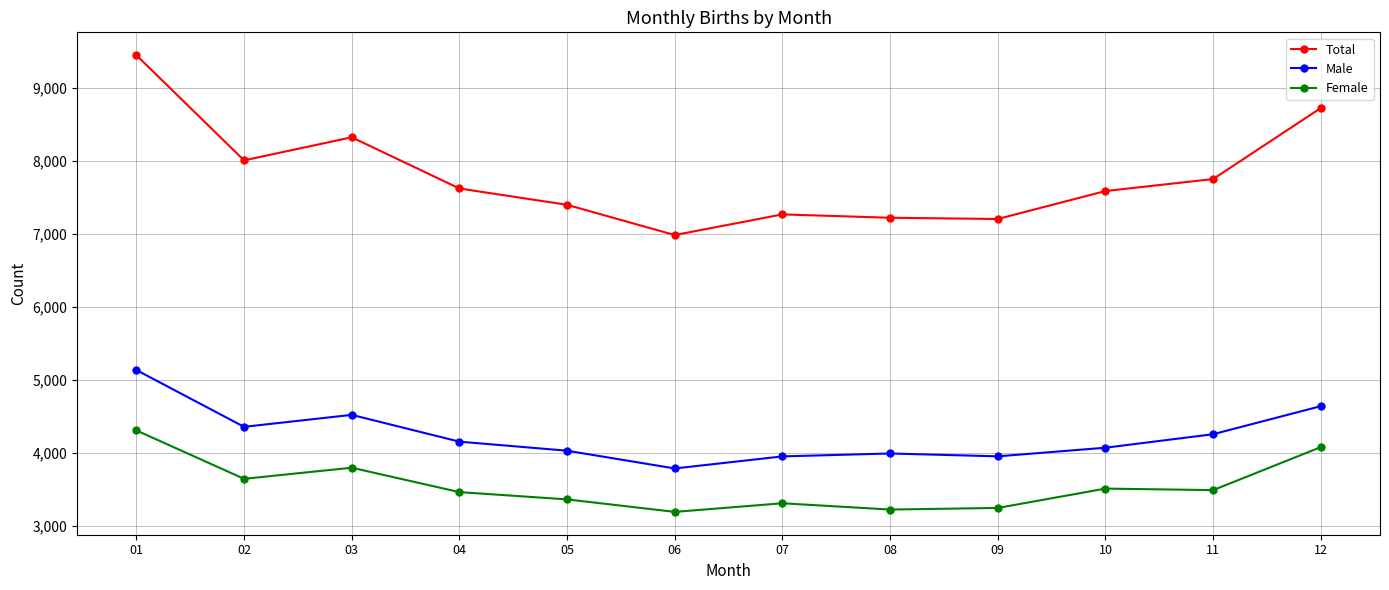

List the series in order of their overall mean, lowest first.

Female, Male, Total